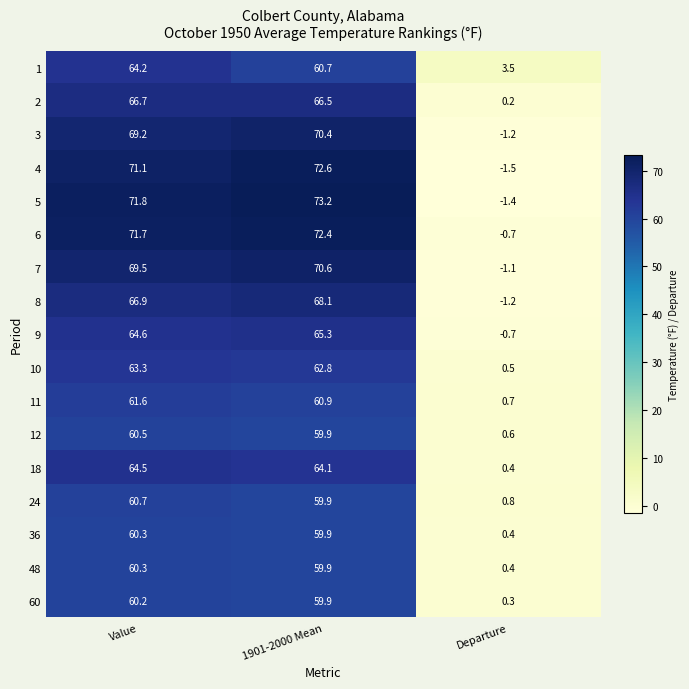

Between Value and 1901-2000 Mean, which series saw the biggest shift?

1